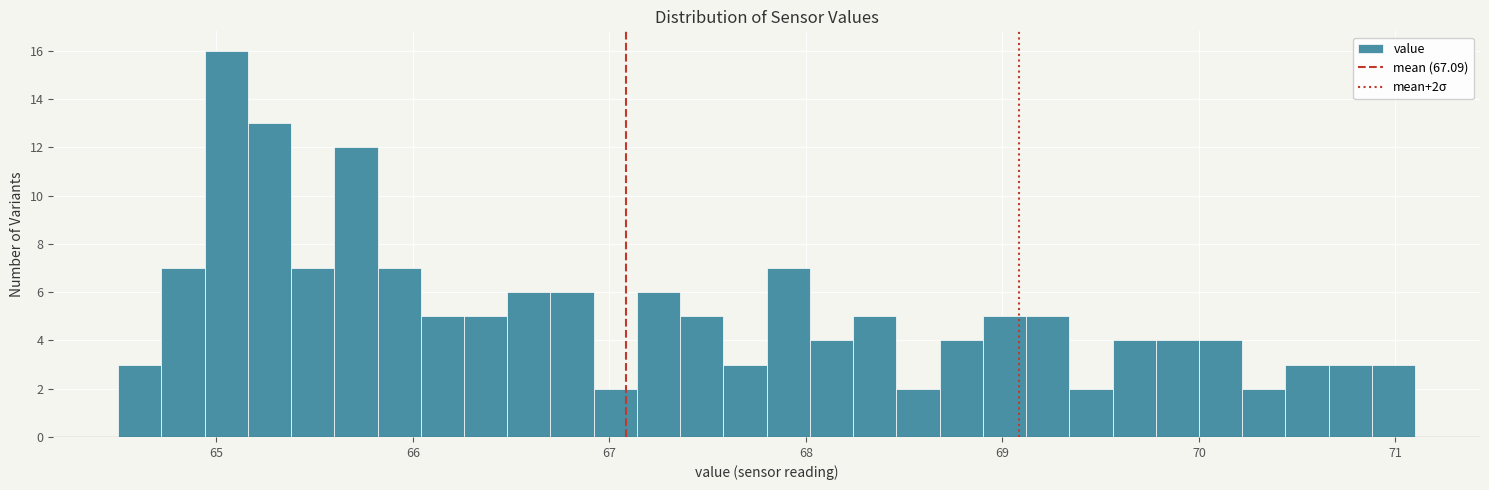

Around what value on the x-axis is the tallest bar? Give the approximate position of its centre, as read against the axis.

65.1